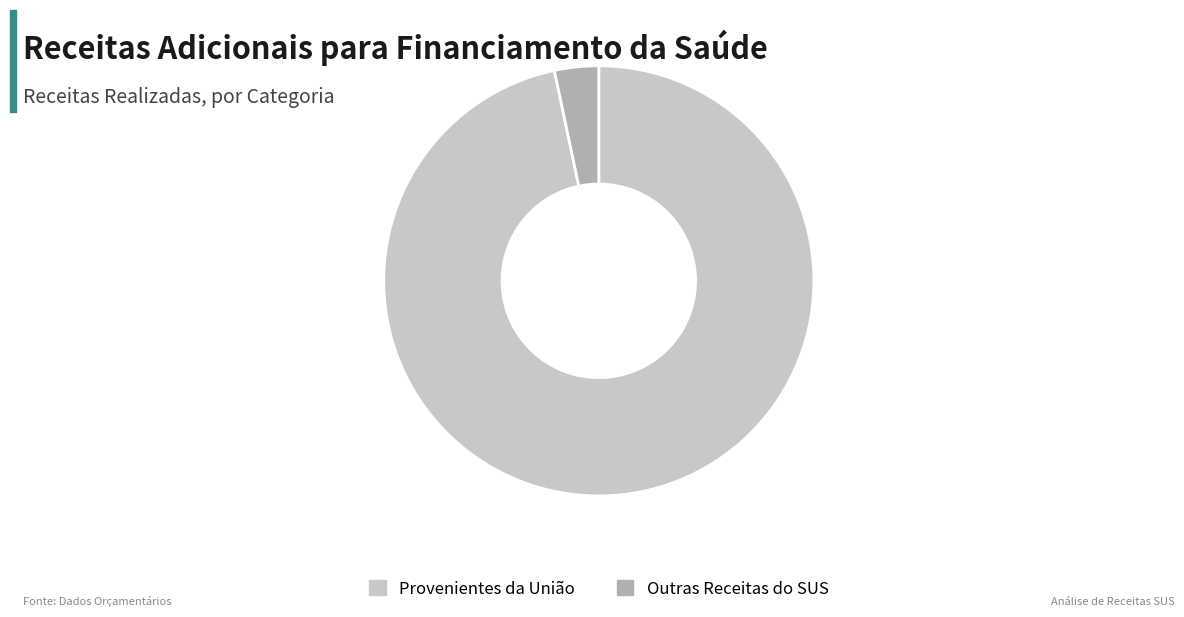

Is it true that Outras Receitas do SUS is 10% of the pie?

False